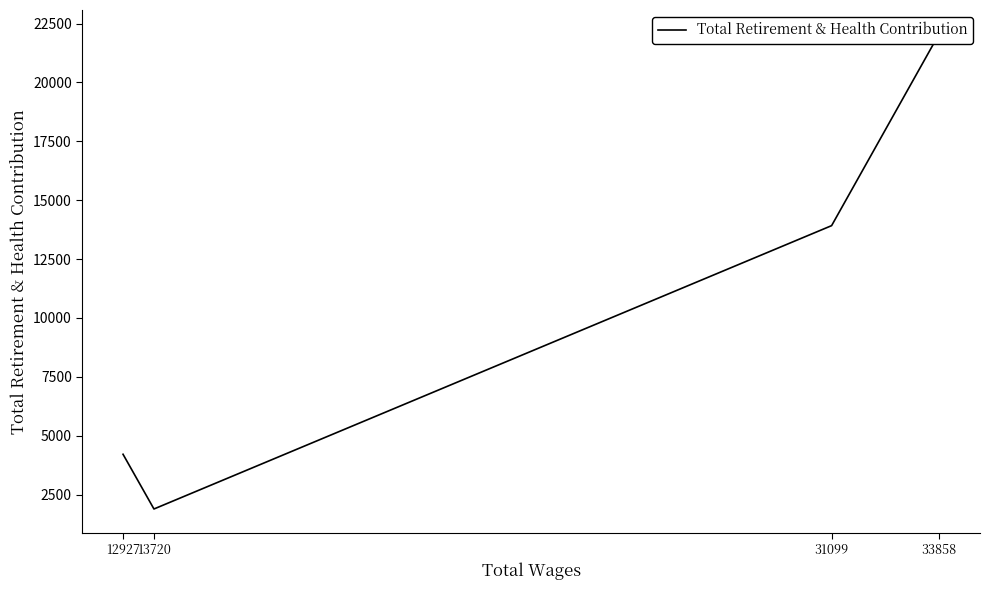

Which category has the lowest value across all series?

13720